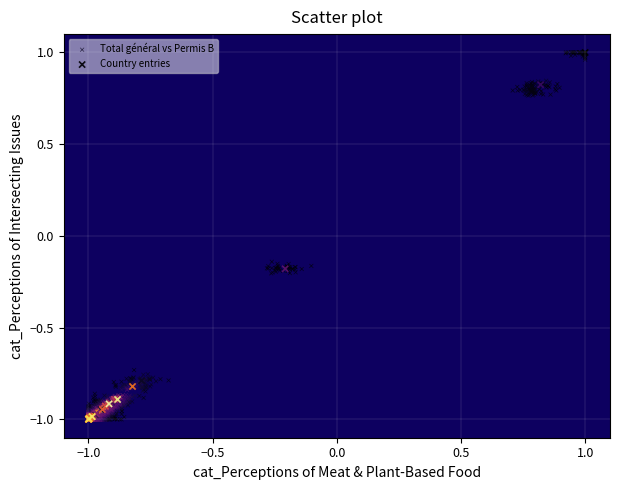

Which series has the widest spread of Y values?

Total général vs Permis B